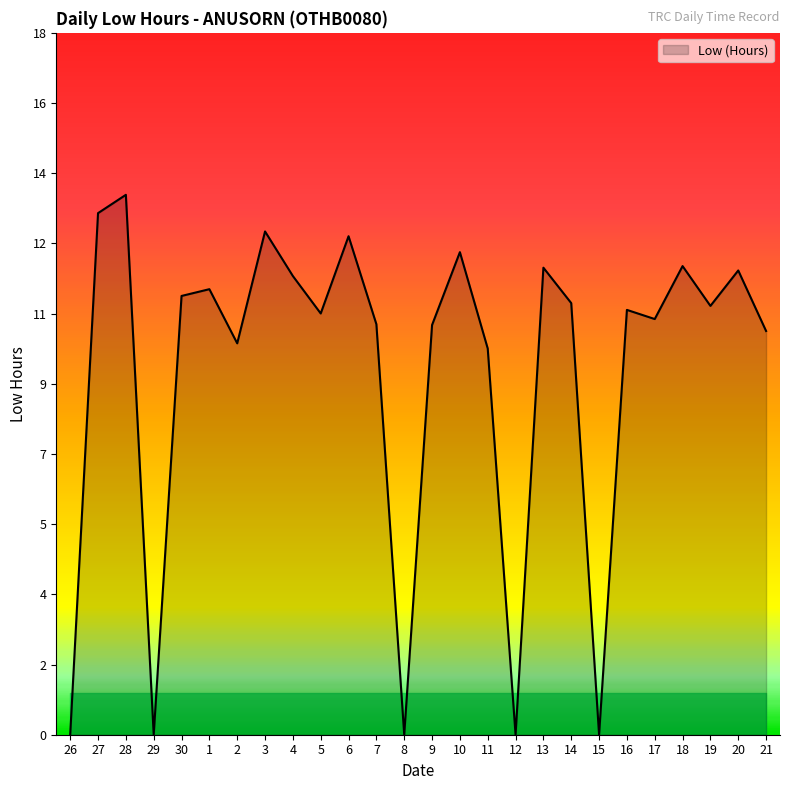

What is the average value?

9.1